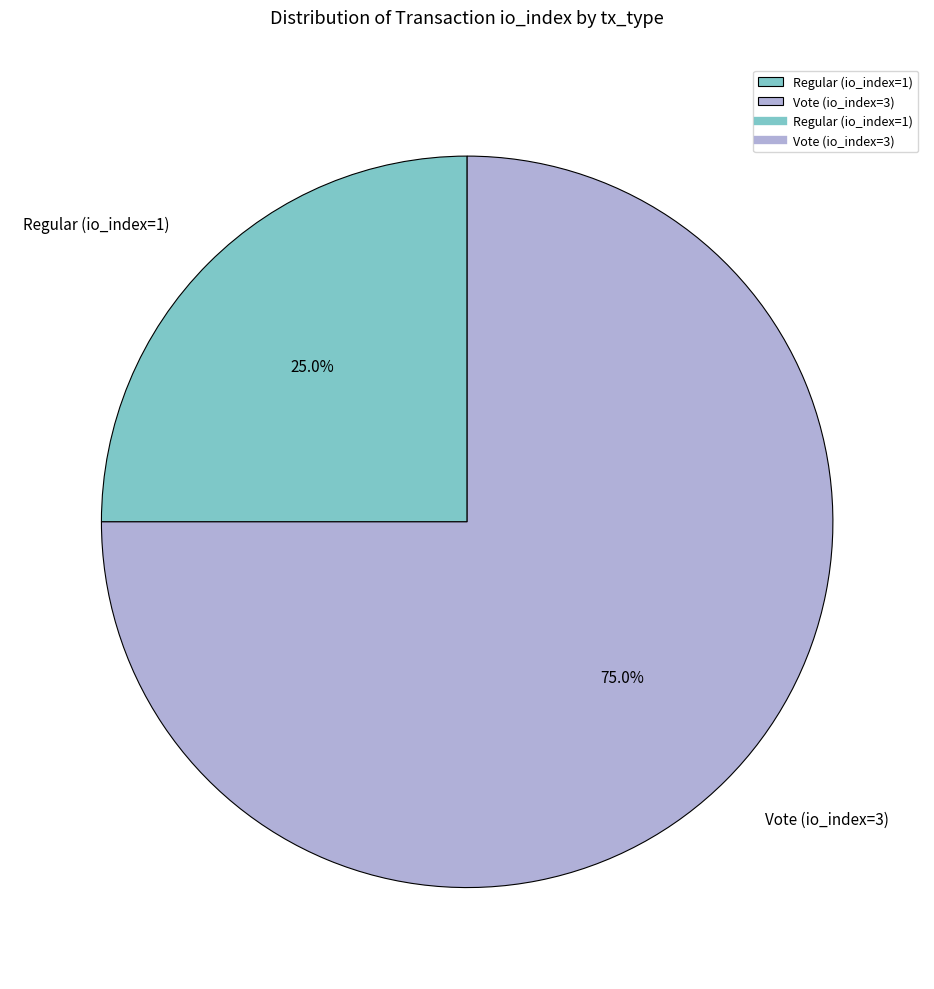

True or false: Regular (io_index=1) accounts for 25% of the total.

True